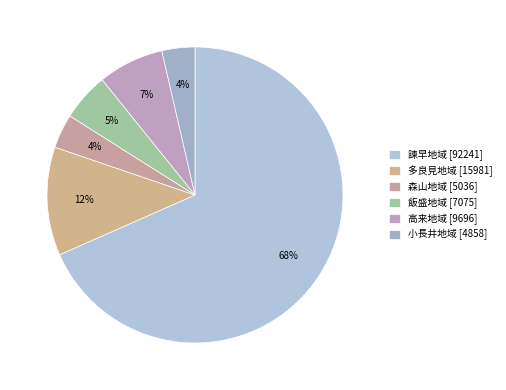

To the nearest percent, what is the average slice percentage?

17%